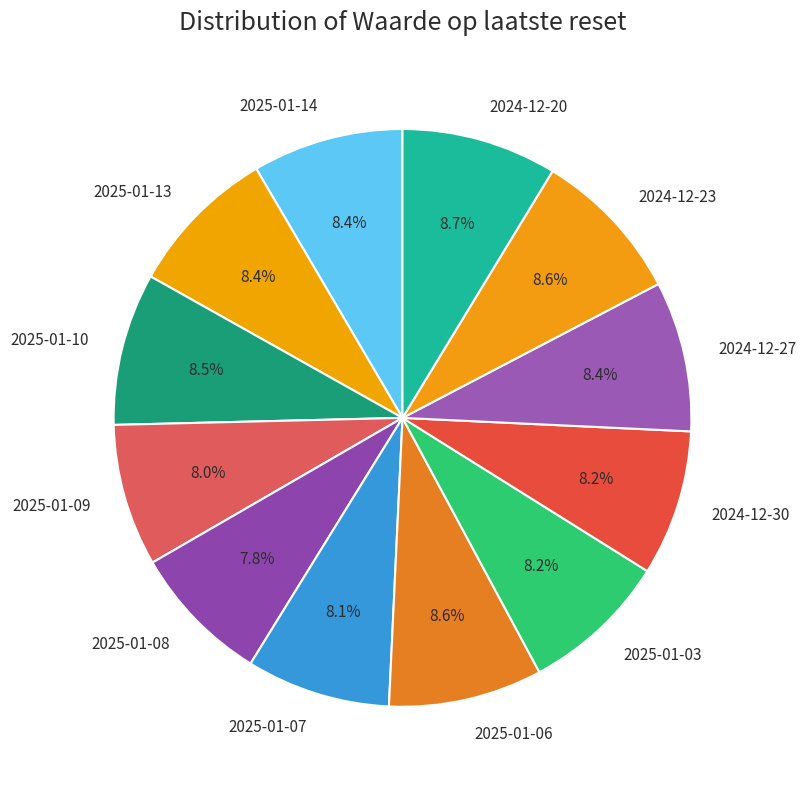

How many segments does this pie chart have?

12